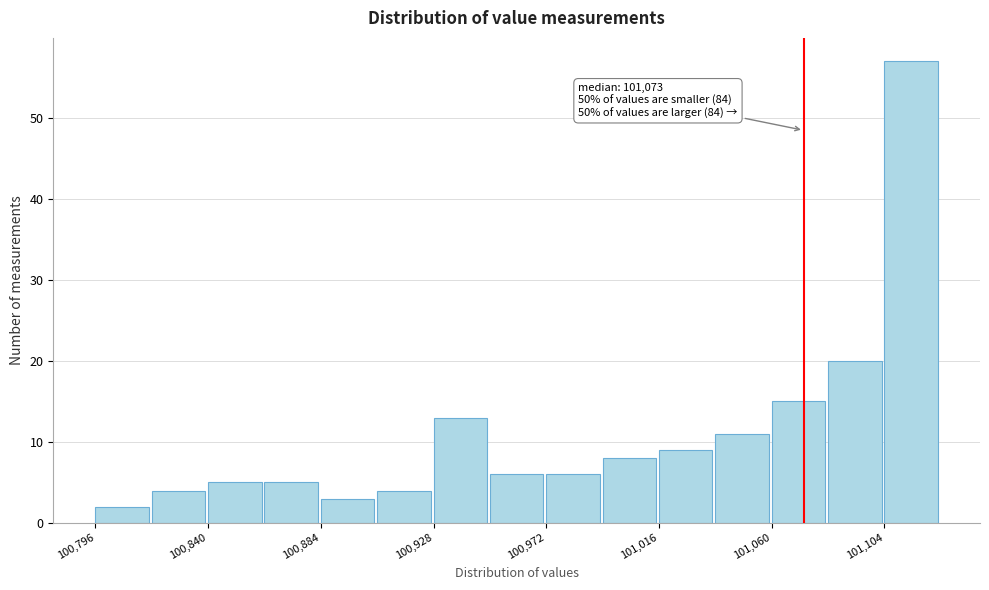

Over which range of the x-axis is the bar tallest?

101105 to 101125